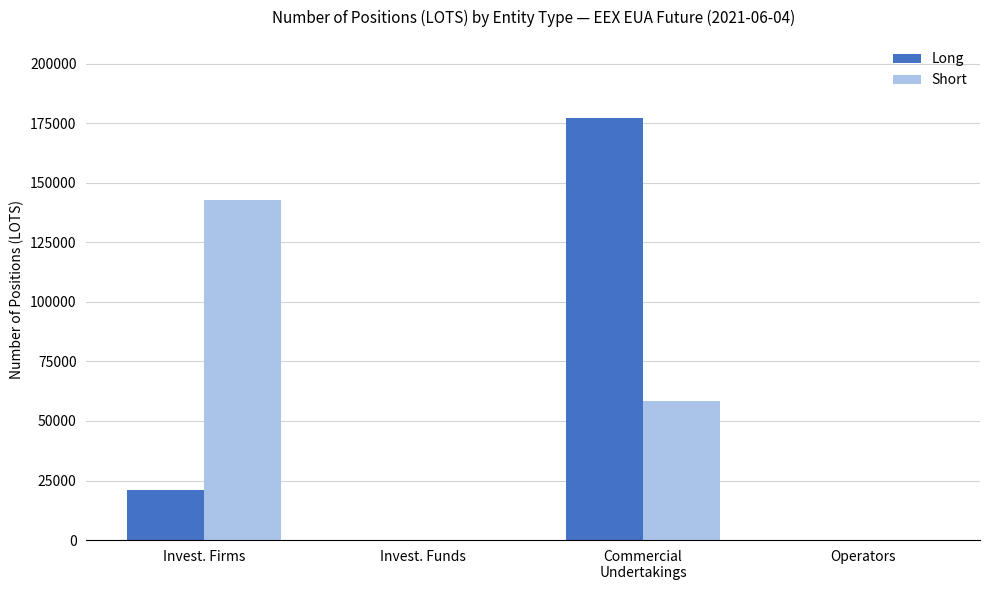

What is the sum of the Long values at Invest. Firms and Operators?

21085.5